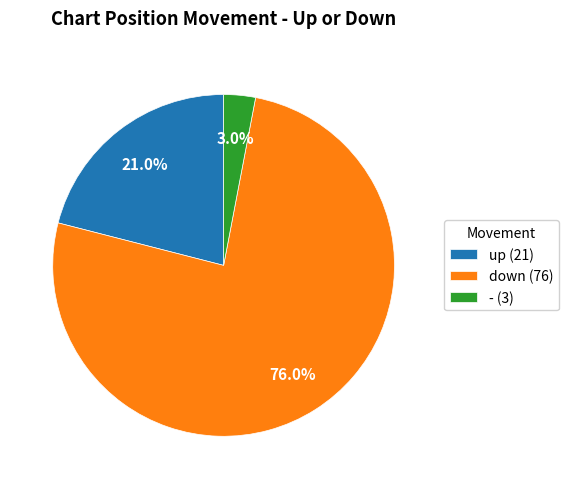

Rank the categories by value from lowest to highest.

-, up, down